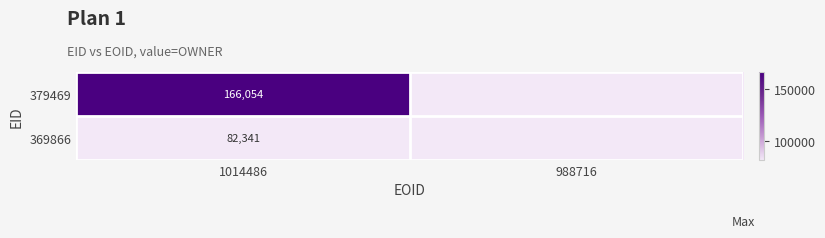

The 369866 series shows 132180 at 1014486. True or false?

False